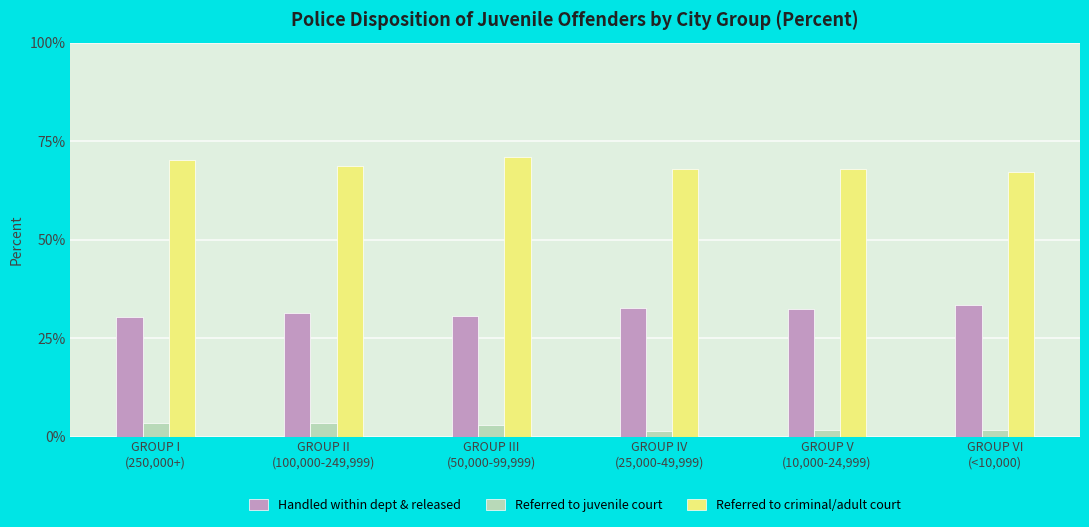

What is the label of the 3rd bar from the right?

GROUP IV
(25,000-49,999)